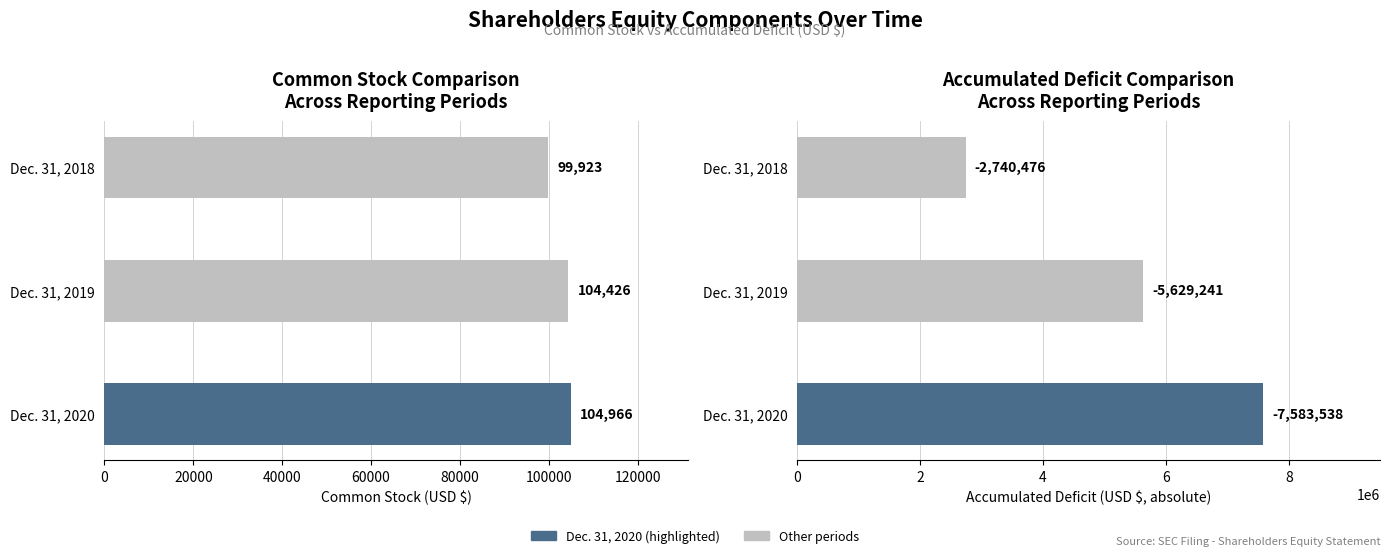

What is the difference between the highest and lowest values at Dec. 31, 2020?

7478572